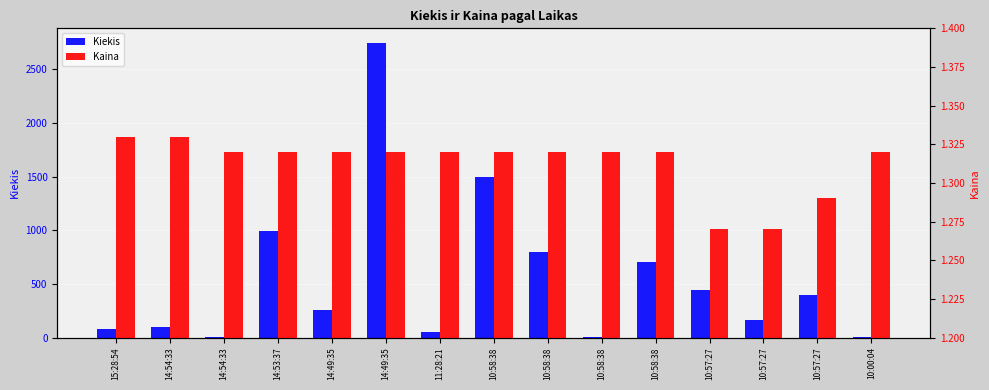

How many data points in Kiekis are less than 259?

7